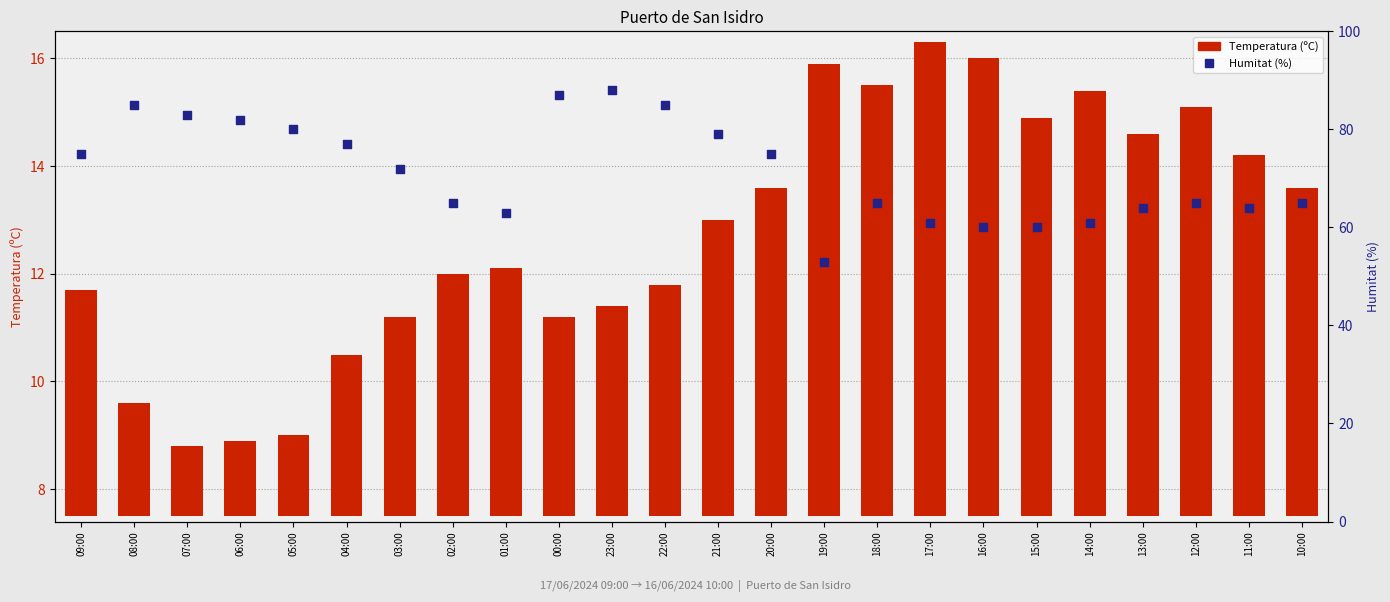

What are all the series names shown in the legend?

Temperatura (ºC), Humitat (%)